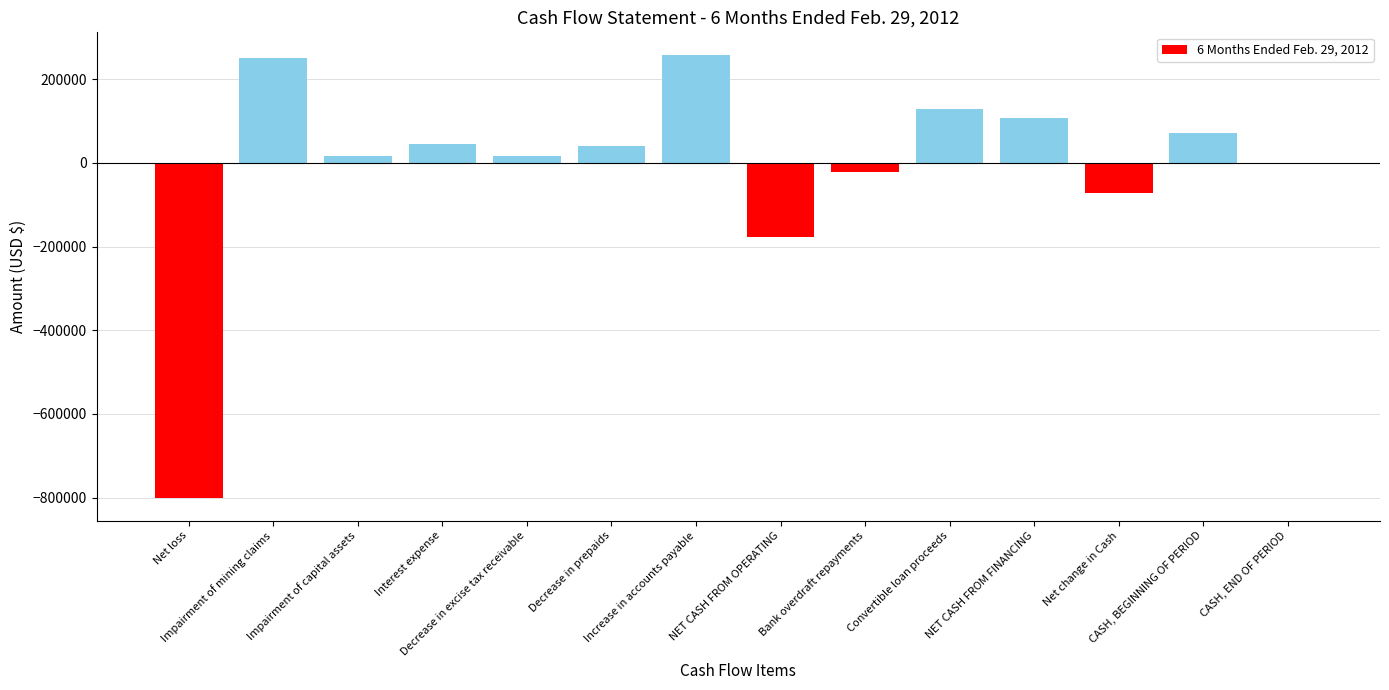

What is the maximum value shown in the chart?

258534